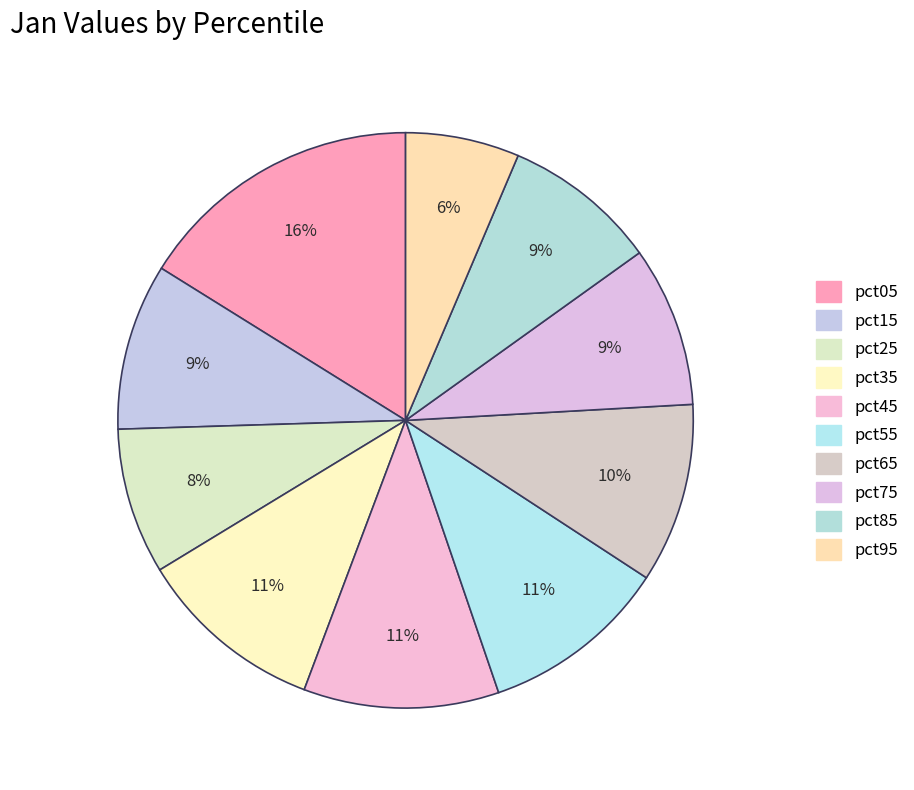

Which category has the biggest portion of the pie?

pct05